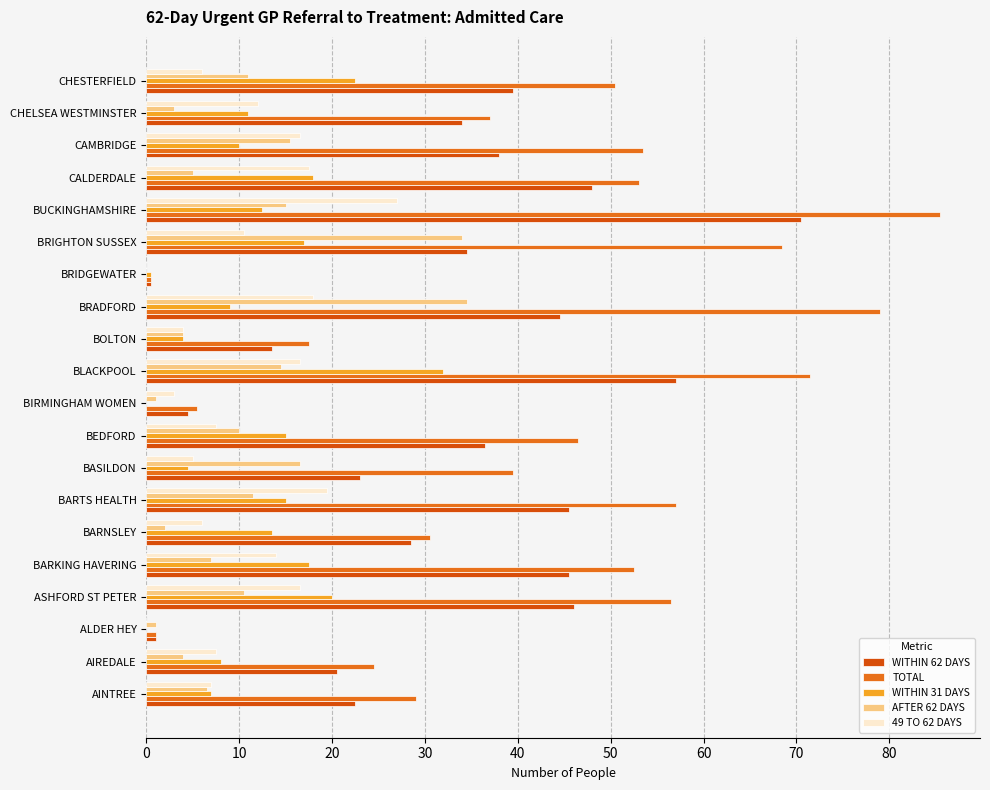

Which series has the largest total across all categories?

TOTAL